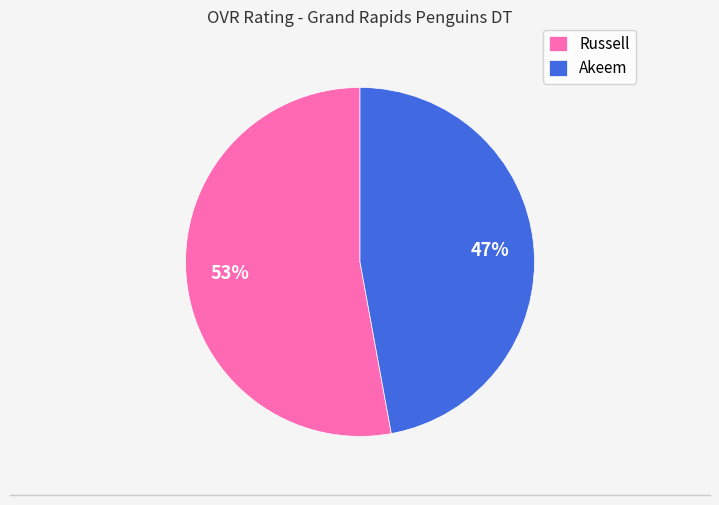

To the nearest percent, what is the difference between the largest and smallest slice percentages?

6%